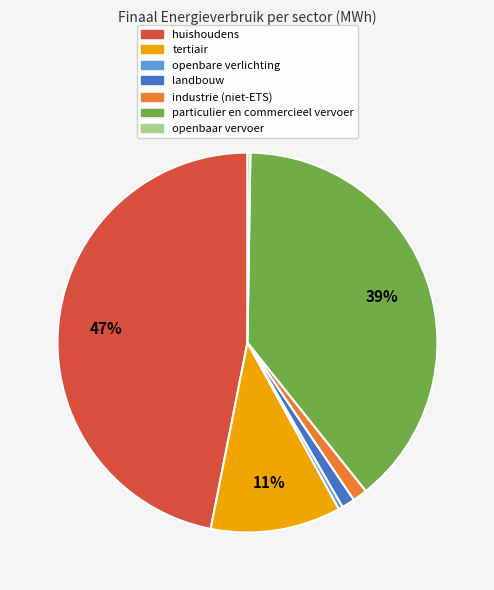

What is the largest slice in the pie chart?

huishoudens